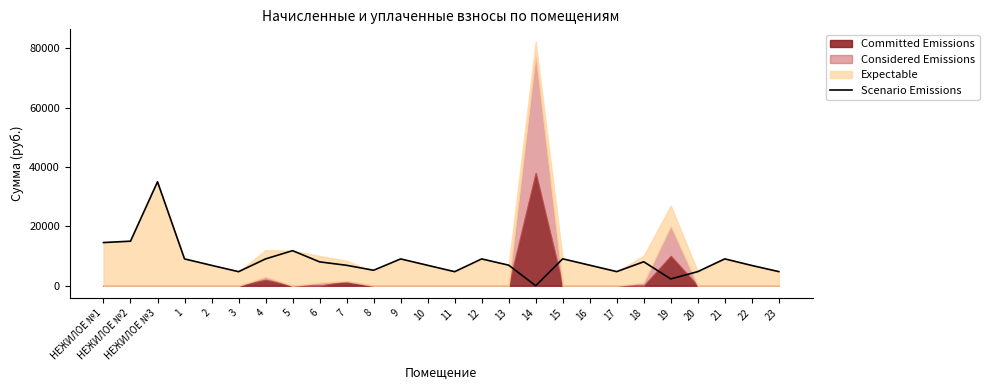

Where is Scenario Emissions nearest to the value 17504?

НЕЖИЛОЕ №2